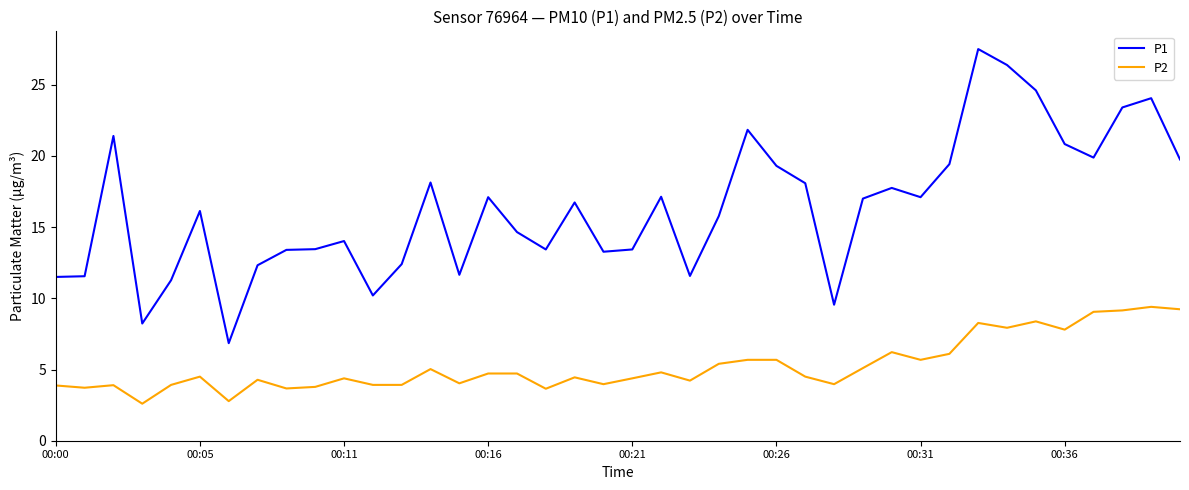

What is the highest value of the P2 series?

9.4